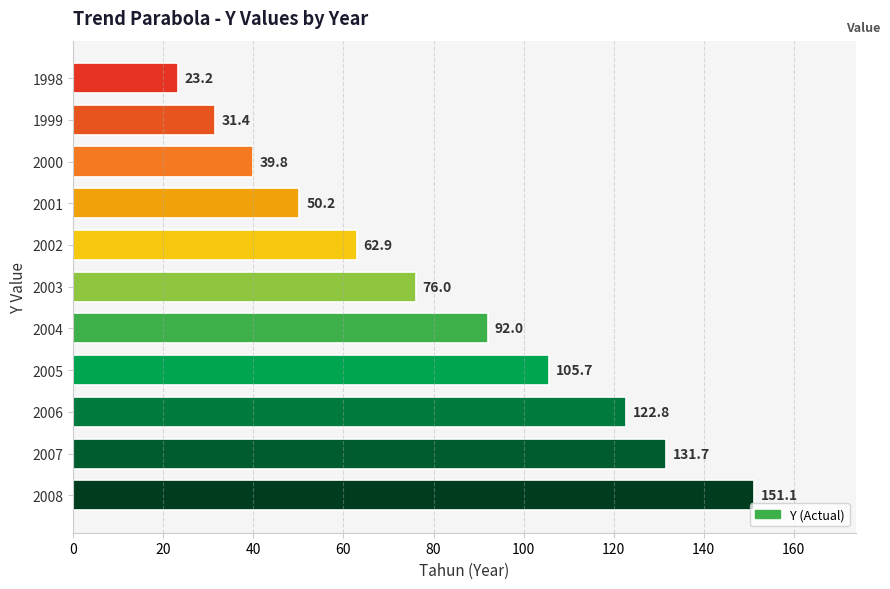

What is the value of the 2nd bar from the top?

31.4